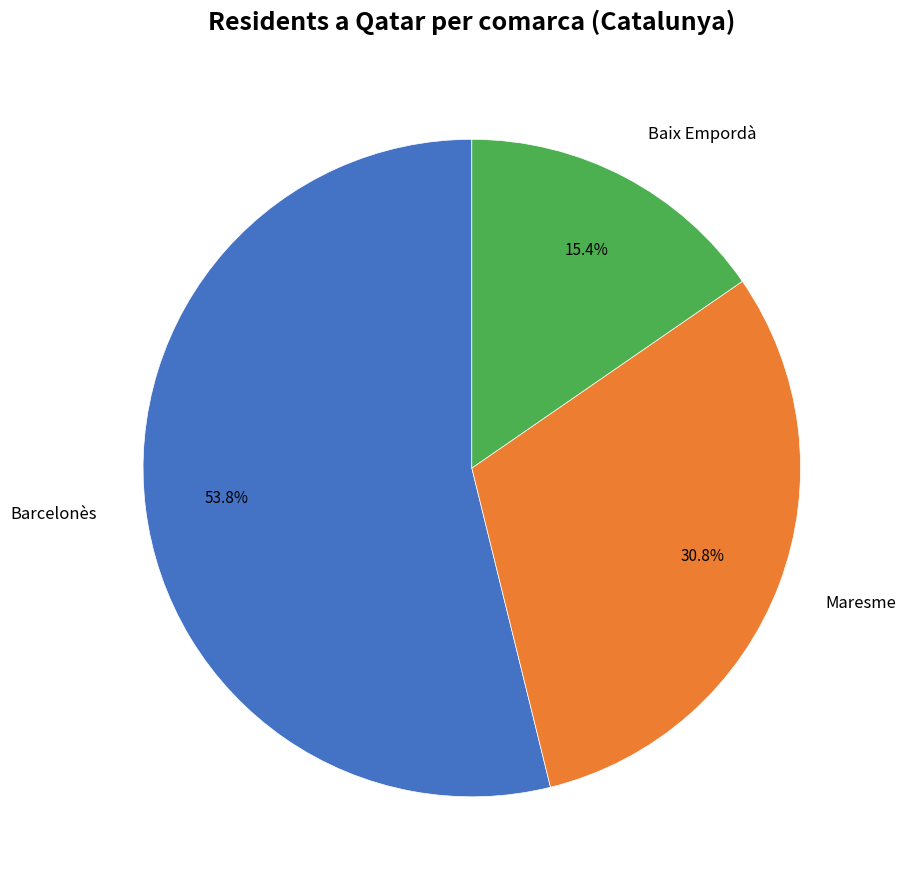

Is there any slice that represents more than half of the pie?

Yes